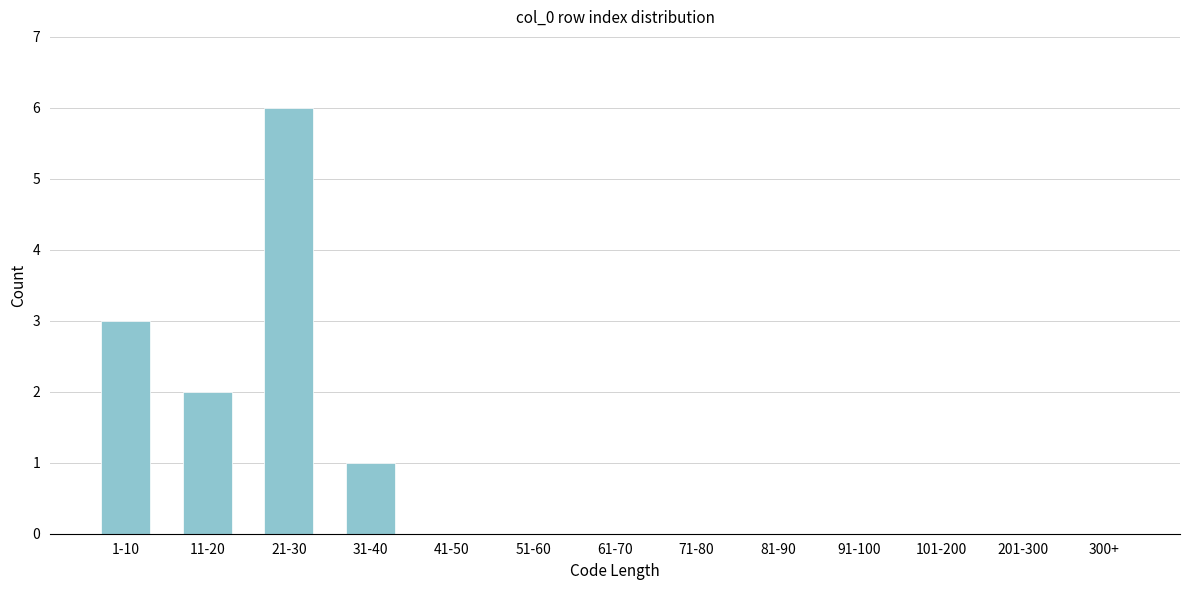

Reading left to right, transcribe all the data shown in this chart.

1-10=3	11-20=2	21-30=6	31-40=1	41-50=0	51-60=0	61-70=0	71-80=0	81-90=0	91-100=0	101-200=0	201-300=0	300+=0